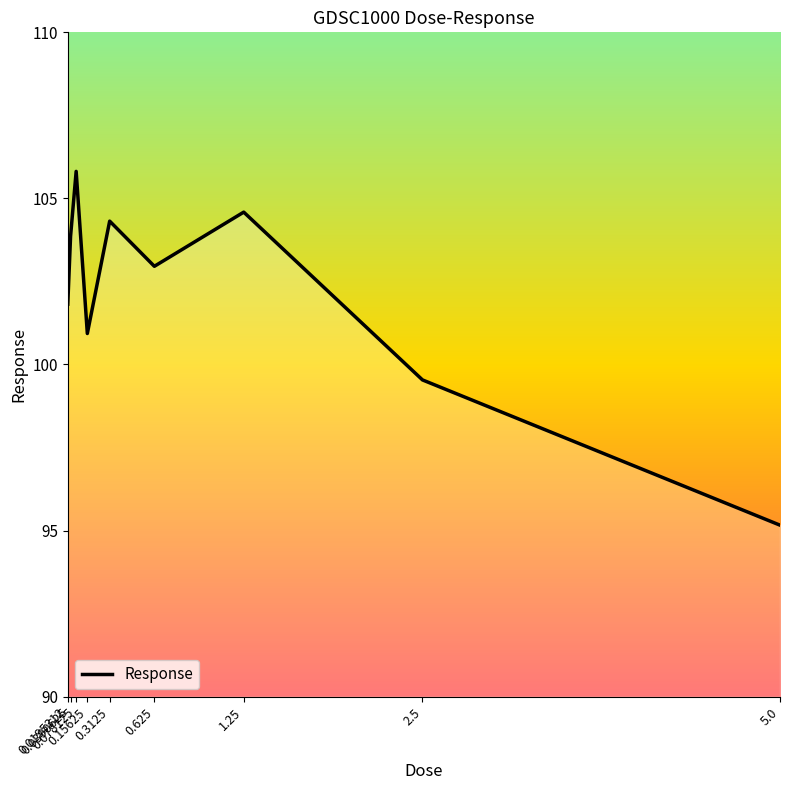

At which category does the data reach its first local valley?

0.15625